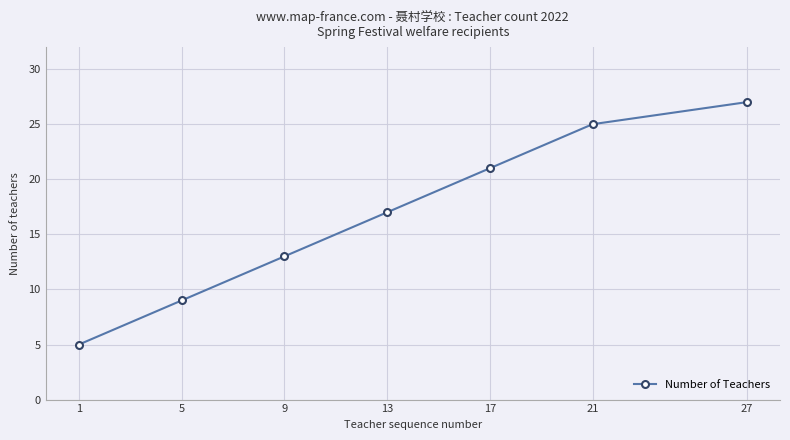

Which category has the highest value across all series?

27